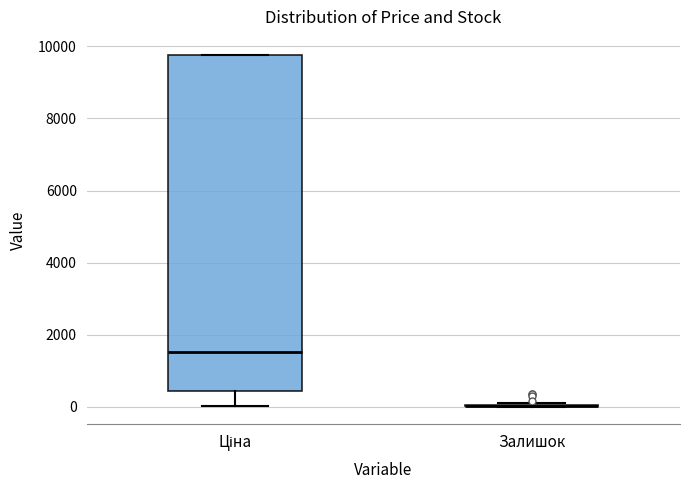

Where is the lower edge of the box for Ціна on the y-axis? The values are not printed on the chart, so give them approximately, as read against the axis.

400